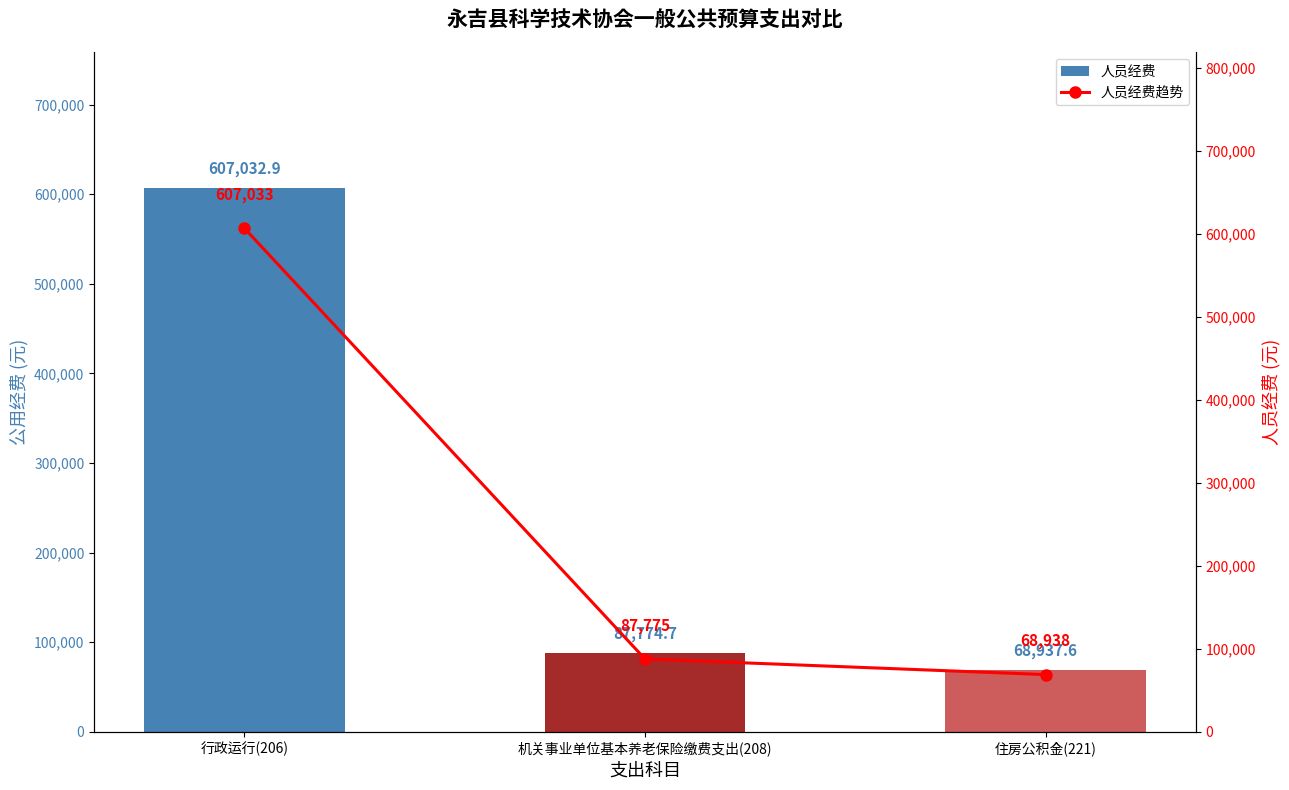

Is it true that 人员经费趋势 equals 68937.6 at 住房公积金(221)?

True